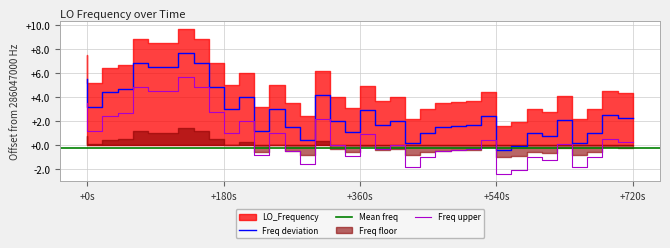

How many interior local valleys (lower than both neighbors) does the data have?

9